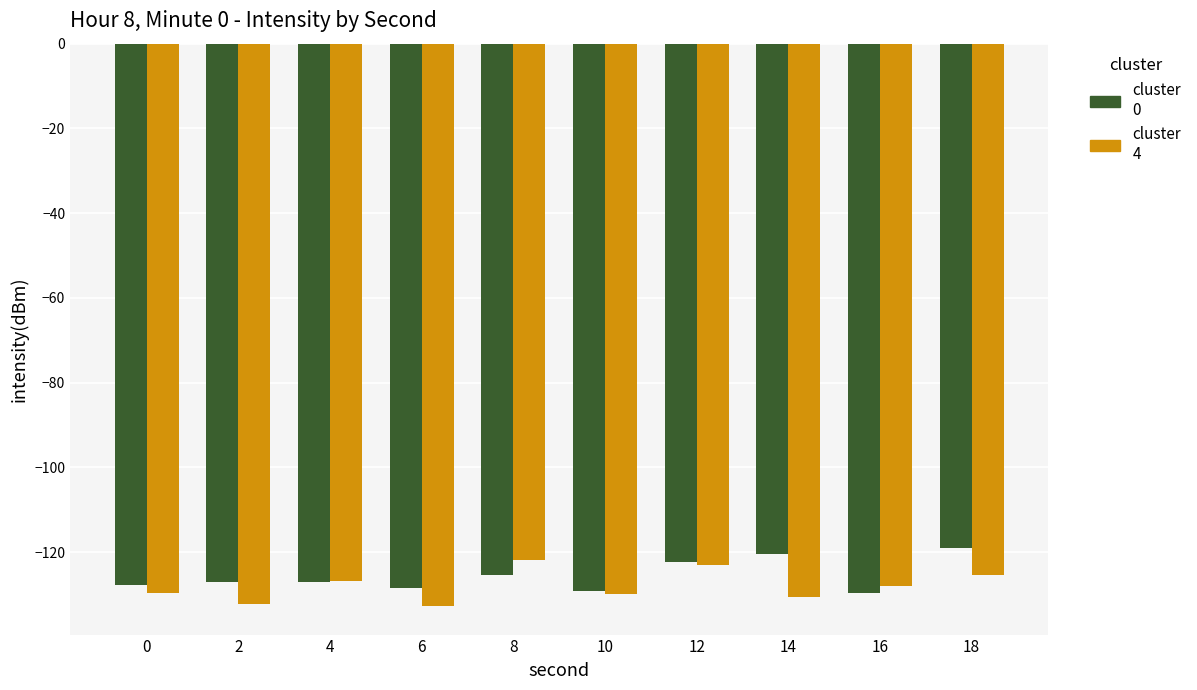

What is the spread (max minus min) of values at 14?

10.1